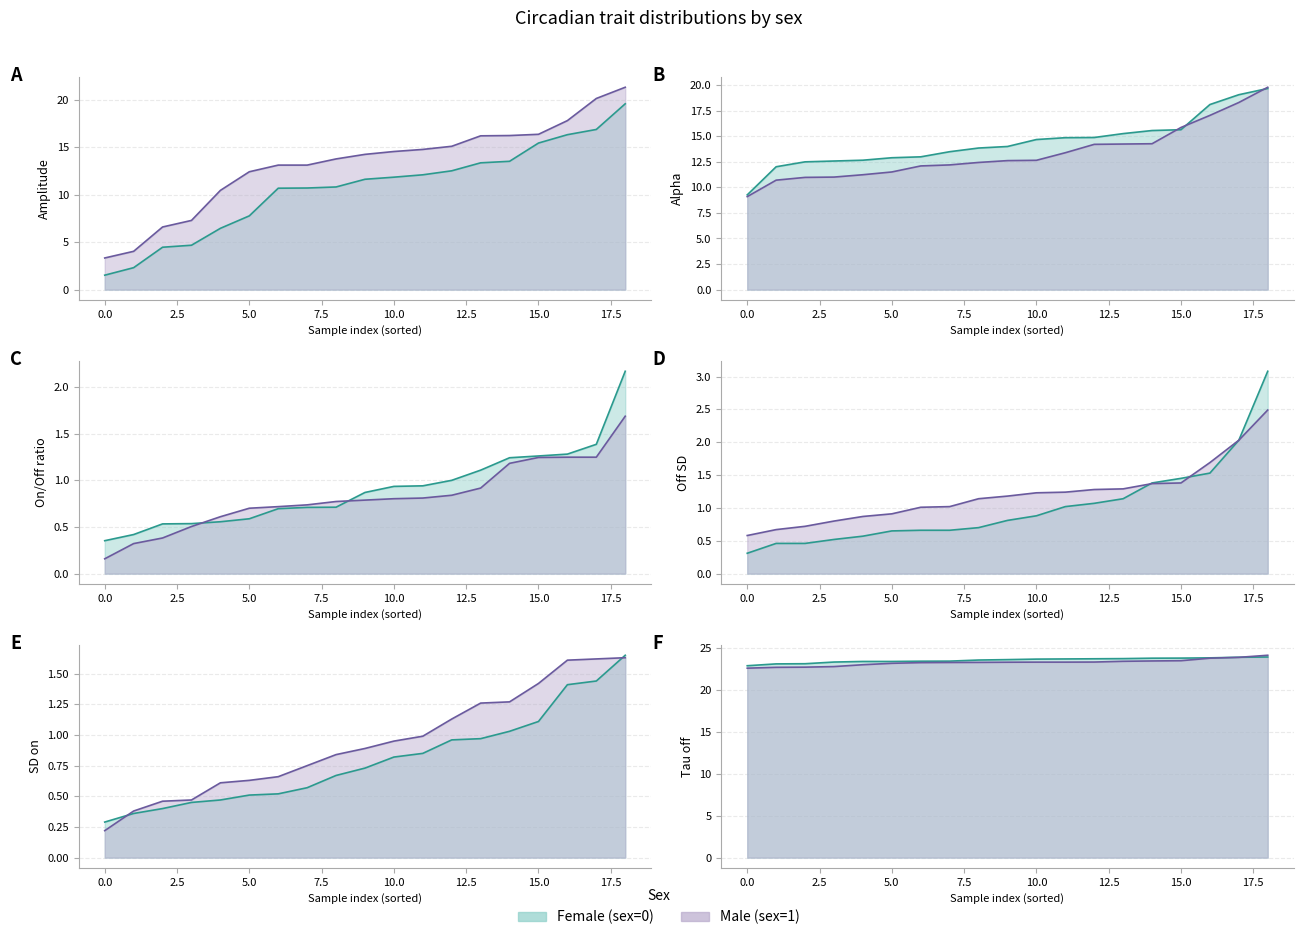

Between amp and offsd, which series saw the biggest shift?

Male (sex=1)